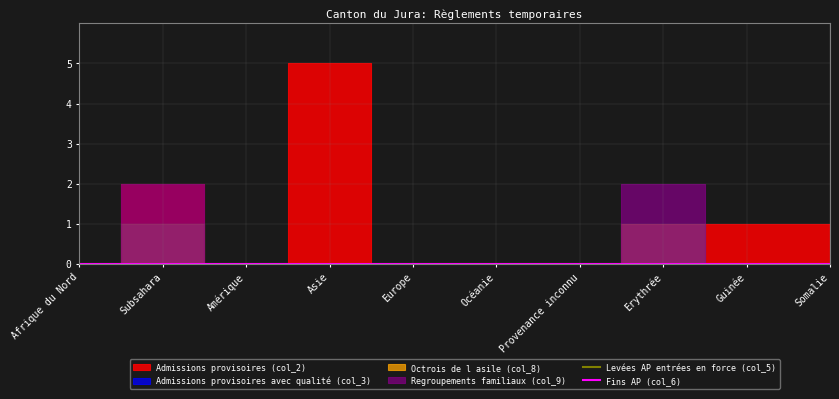

At which label is Fins AP (col_6) closest to 0?

Afrique du Nord